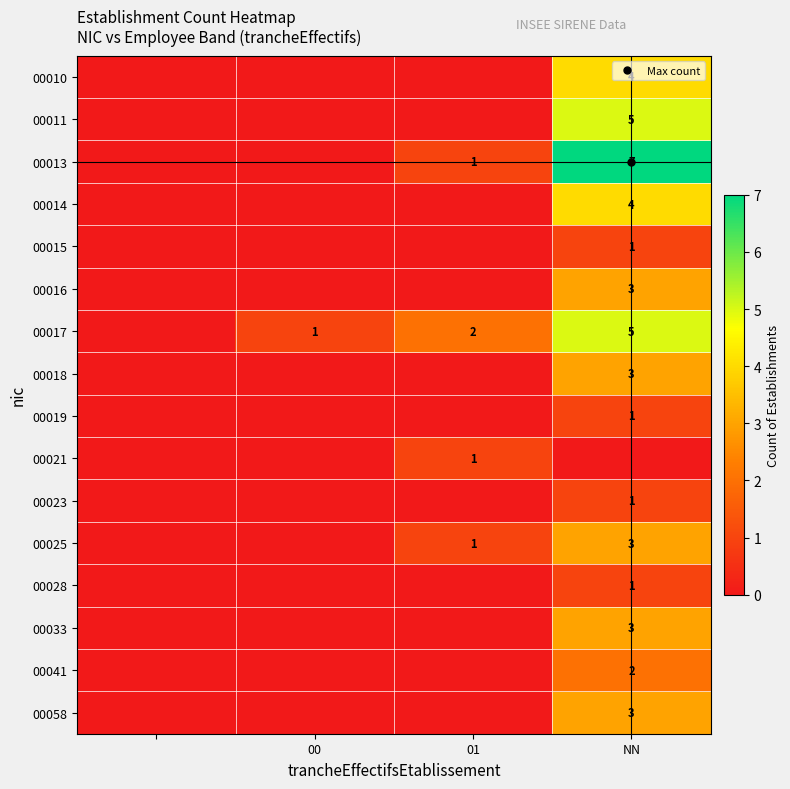

Count the number of categories in the chart.

4